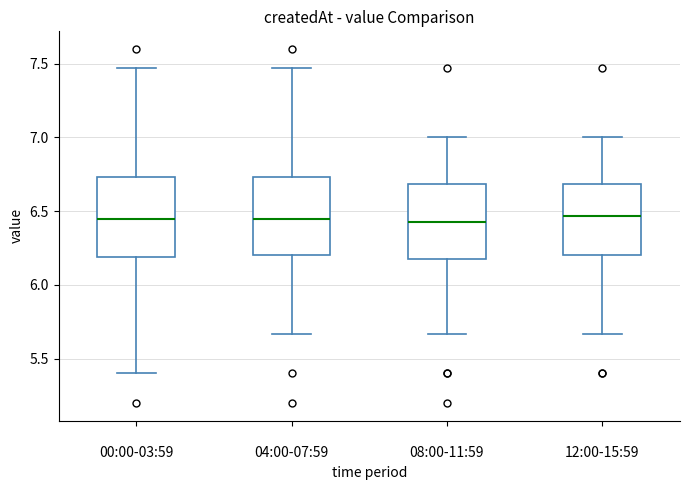

Reading left to right, transcribe this box plot: for each box, give where its median line is, the range the box spans, and where its two whiskers end, as read against the y-axis. The values are not printed on the chart, so give them approximately, as read against the axis.

00:00-03:59: median 6.45, box 6.20 to 6.75, whiskers 5.40 to 7.45
04:00-07:59: median 6.45, box 6.20 to 6.75, whiskers 5.65 to 7.45
08:00-11:59: median 6.45, box 6.20 to 6.70, whiskers 5.65 to 7.00
12:00-15:59: median 6.45, box 6.20 to 6.70, whiskers 5.65 to 7.00